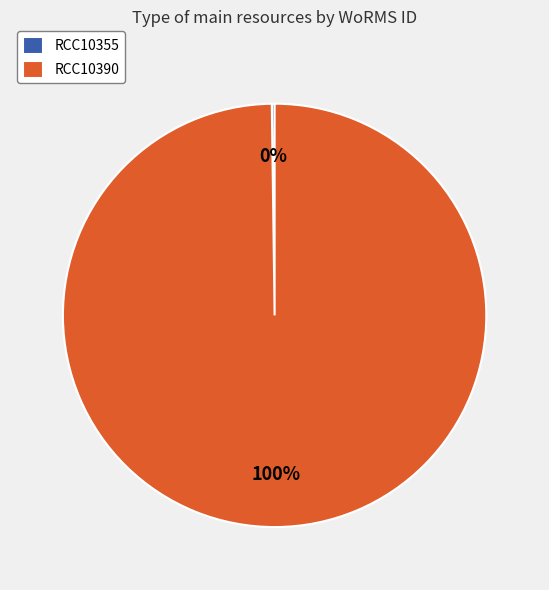

Which category has the biggest portion of the pie?

RCC10390